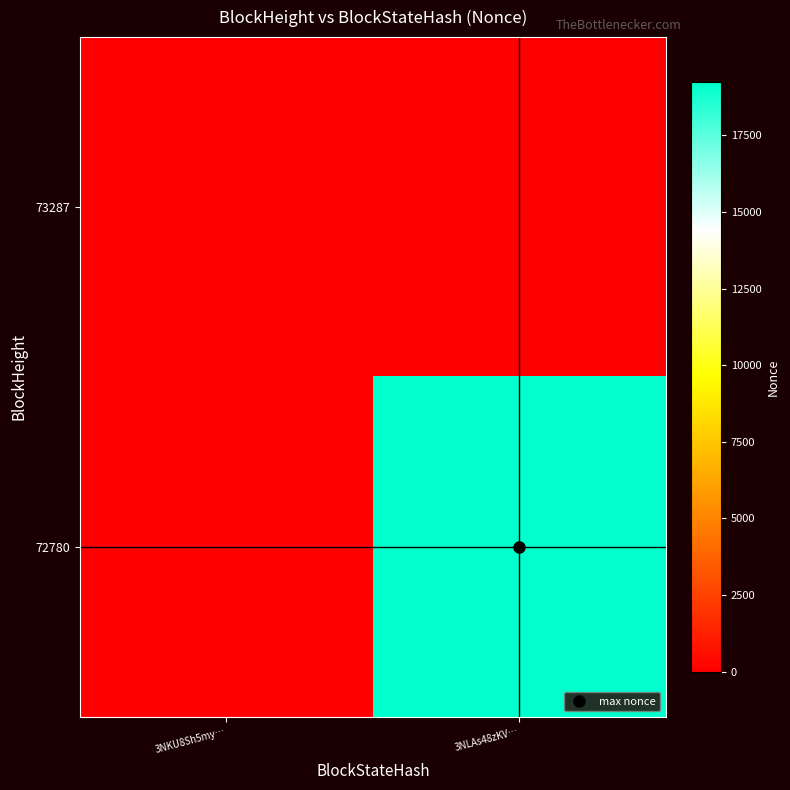

Between 3NKU8Sh5my… and 3NLAs48zKV…, which is larger?

3NKU8Sh5my…